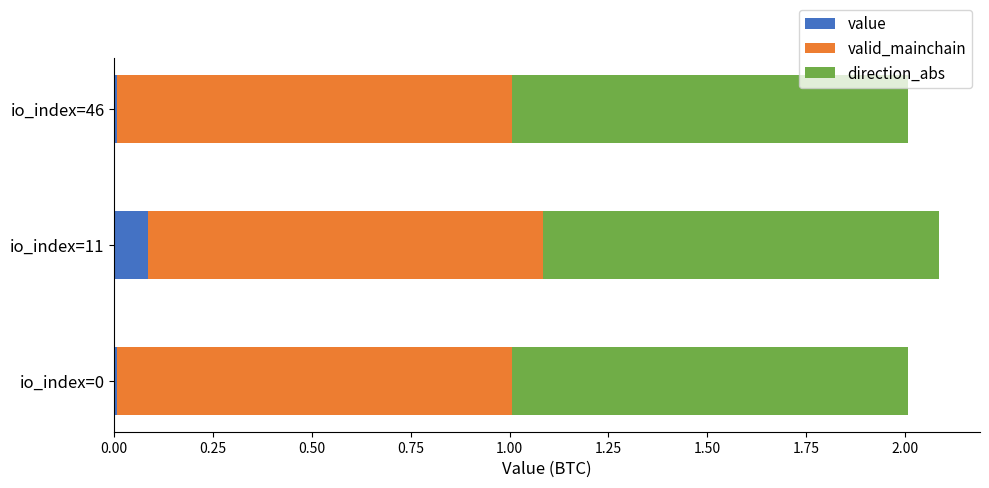

Is it true that value equals 0.1 at io_index=11?

True